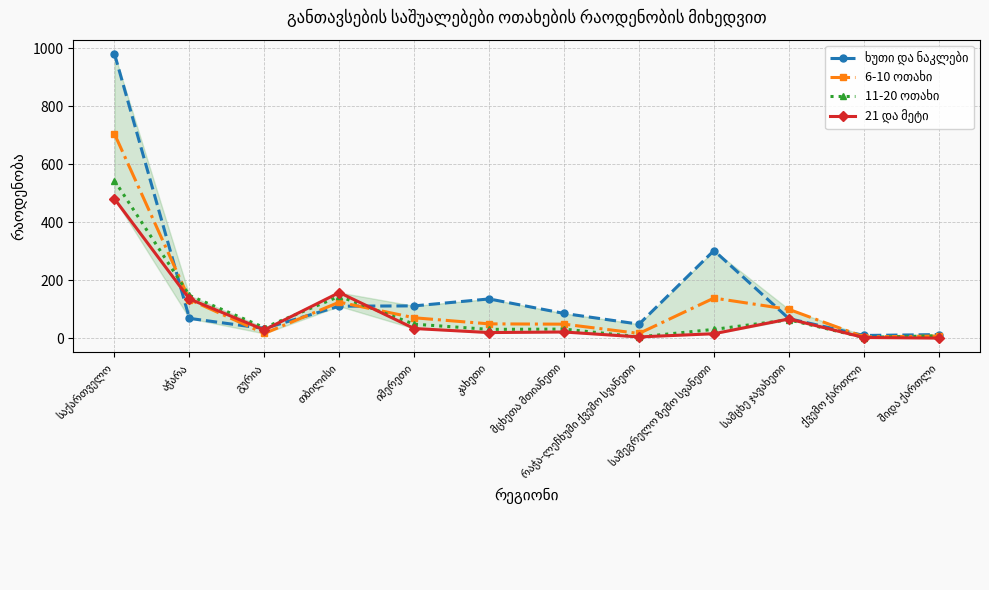

Count the number of categories in the chart.

12